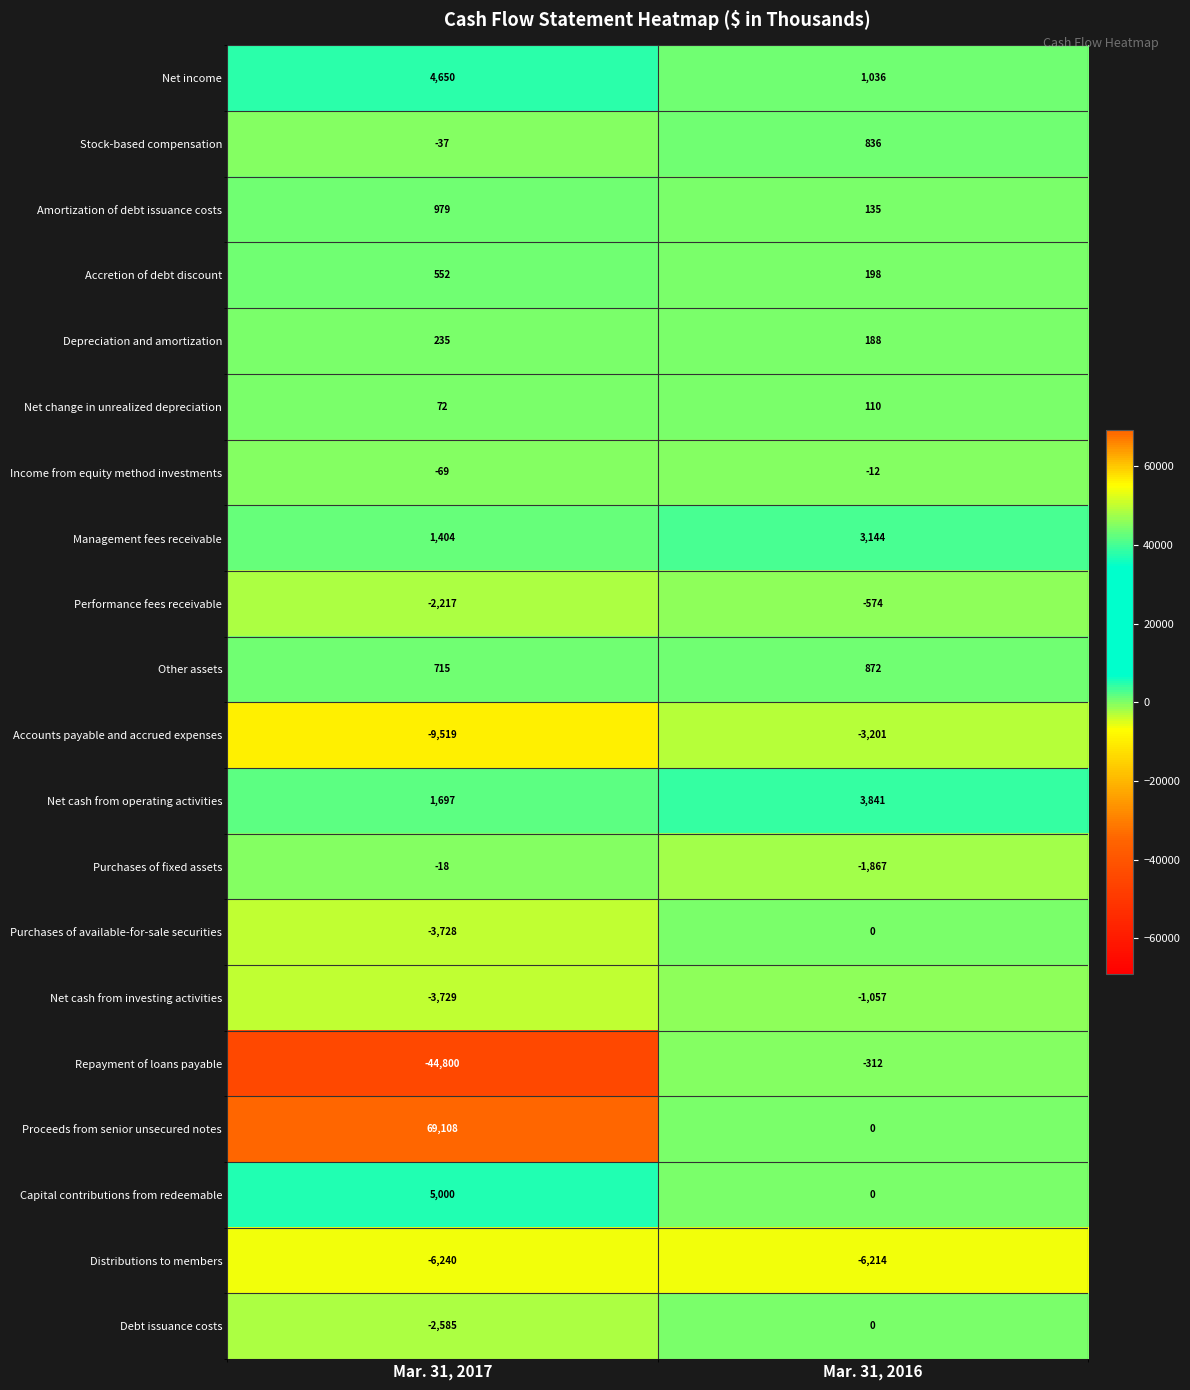

What is the minimum value shown in the chart?

-44800